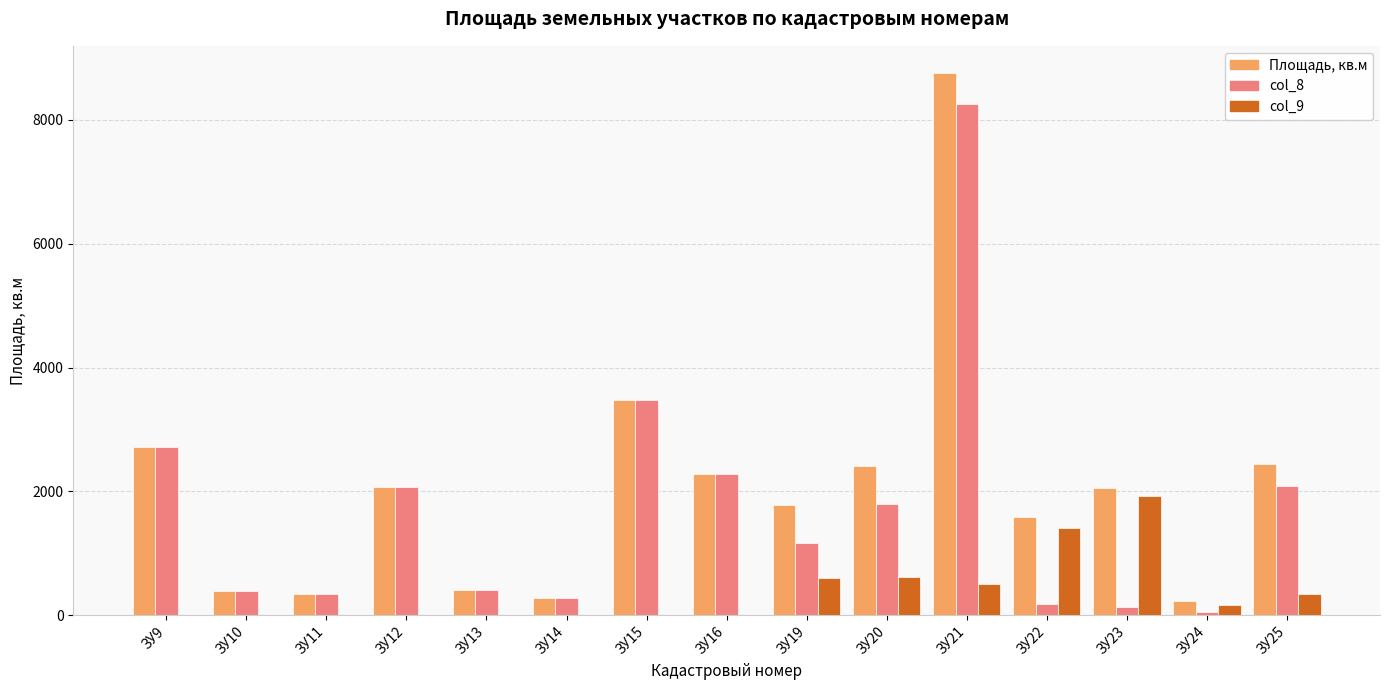

The value of col_8 at ЗУ15 is 3477. True or false?

True